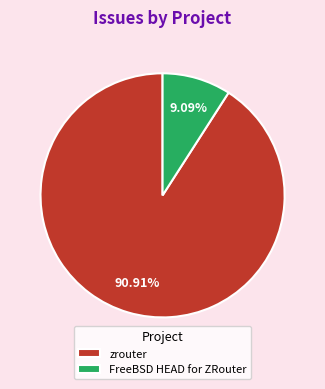

What percentage do zrouter and FreeBSD HEAD for ZRouter together represent?

100.0%